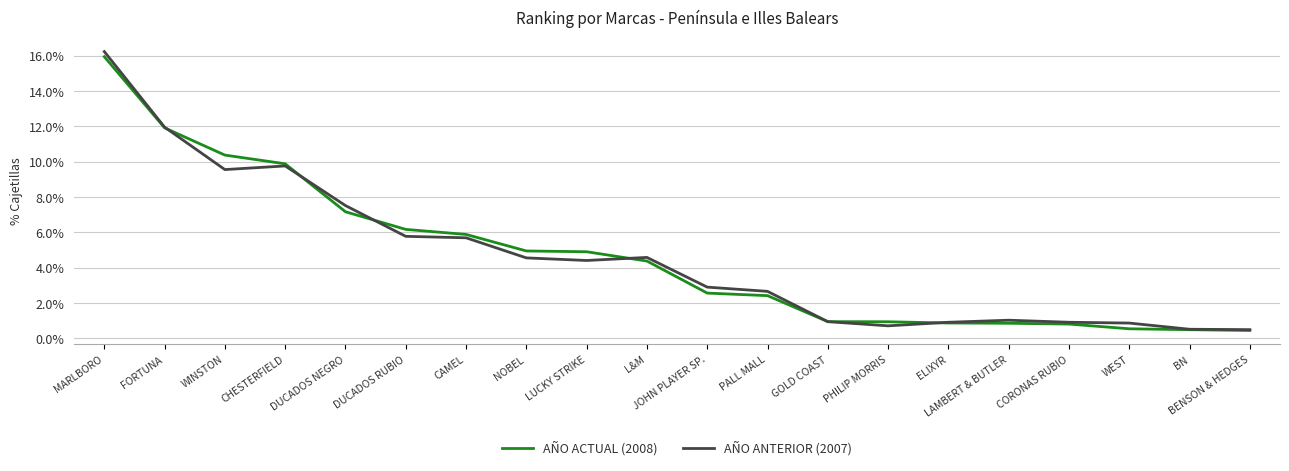

Which series has the largest range (max minus min)?

AÑO ANTERIOR (2007)